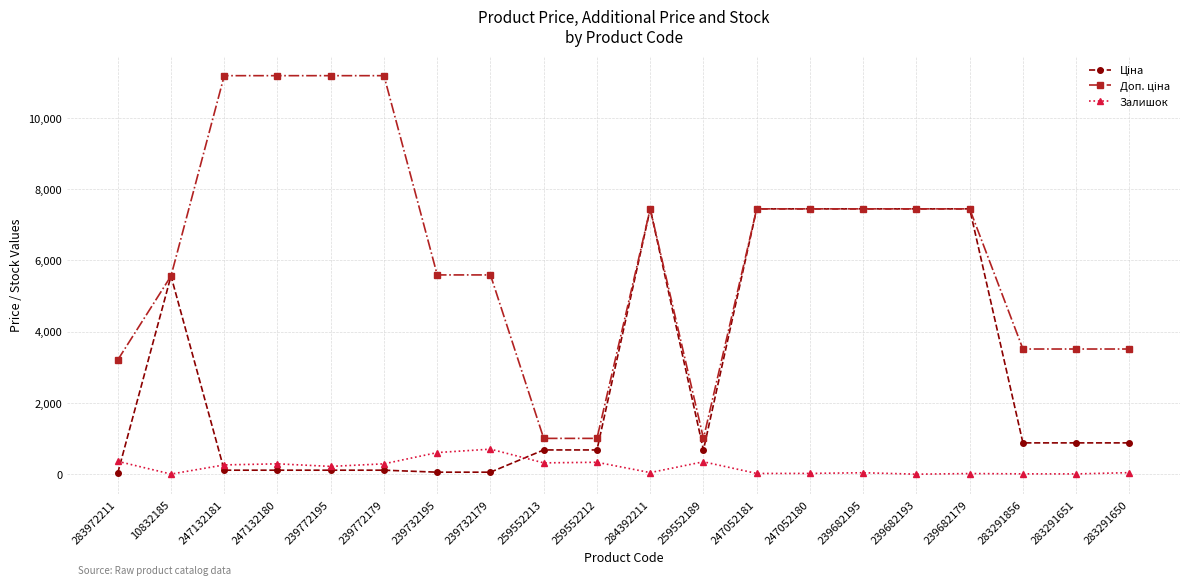

What is the greatest value displayed?

11182.0